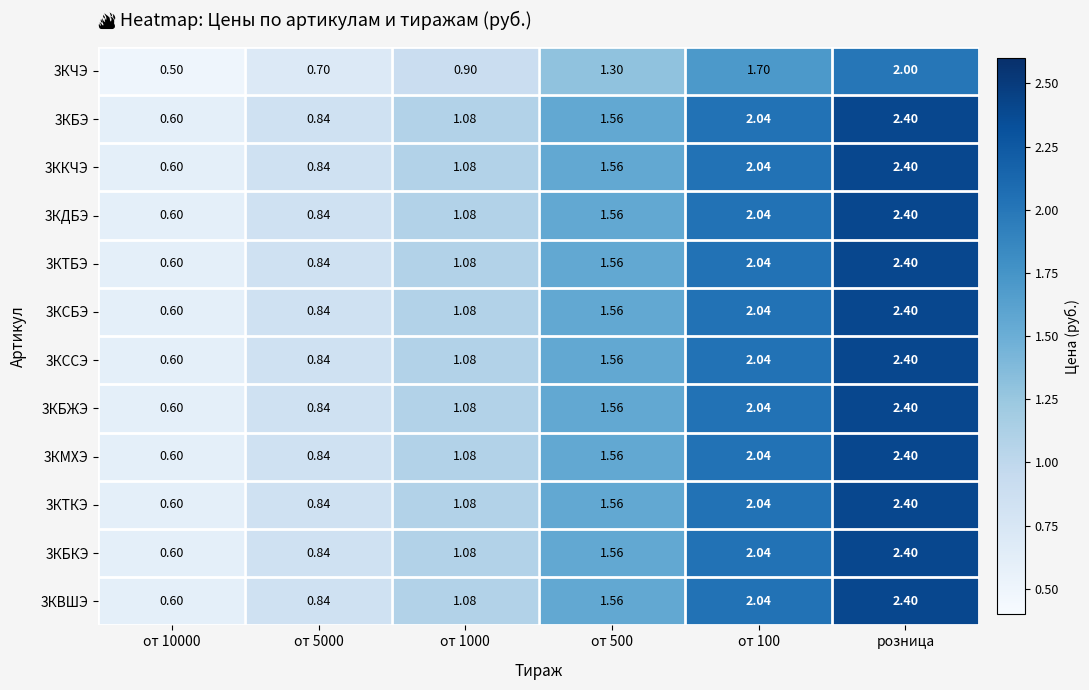

Which category has the highest value across all series?

розница